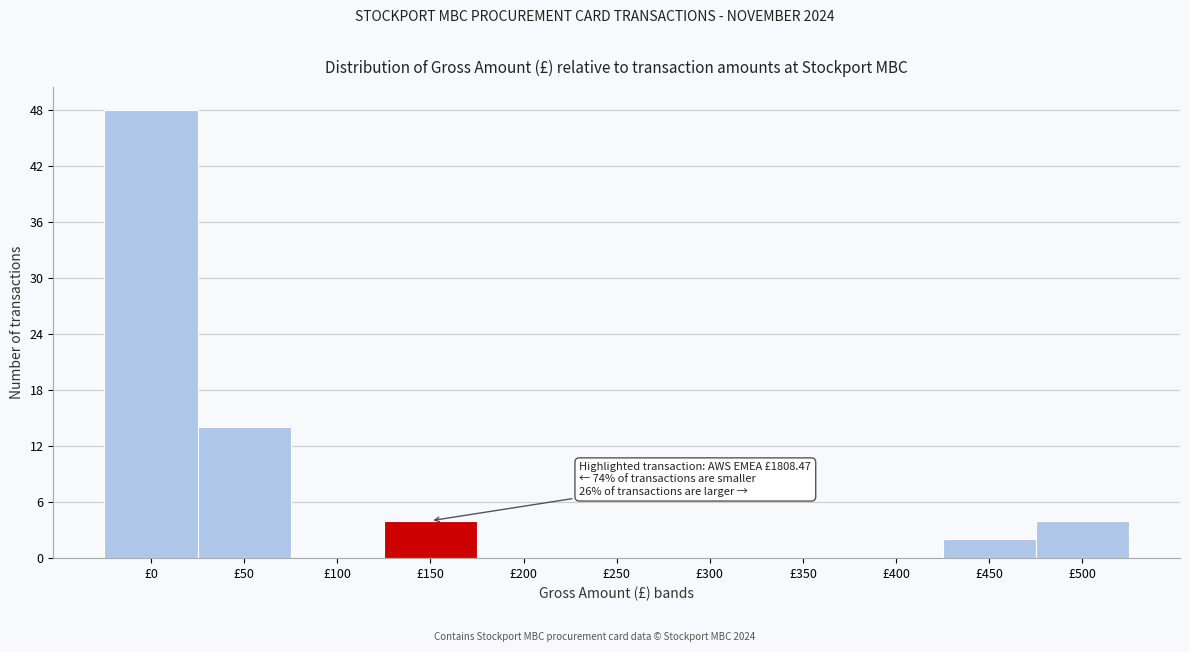

Reading left to right, transcribe all the data shown in this chart.

£0=48	£50=14	£100=0	£150=4	£200=0	£250=0	£300=0	£350=0	£400=0	£450=2	£500=4